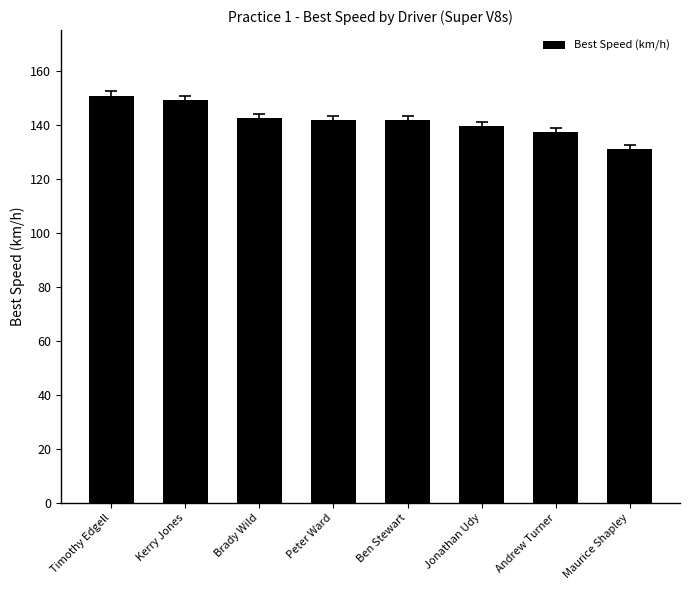

Reading left to right, list all the values displayed in this chart.

150.8	149.3	142.5	141.7	141.7	139.4	137.3	131.0